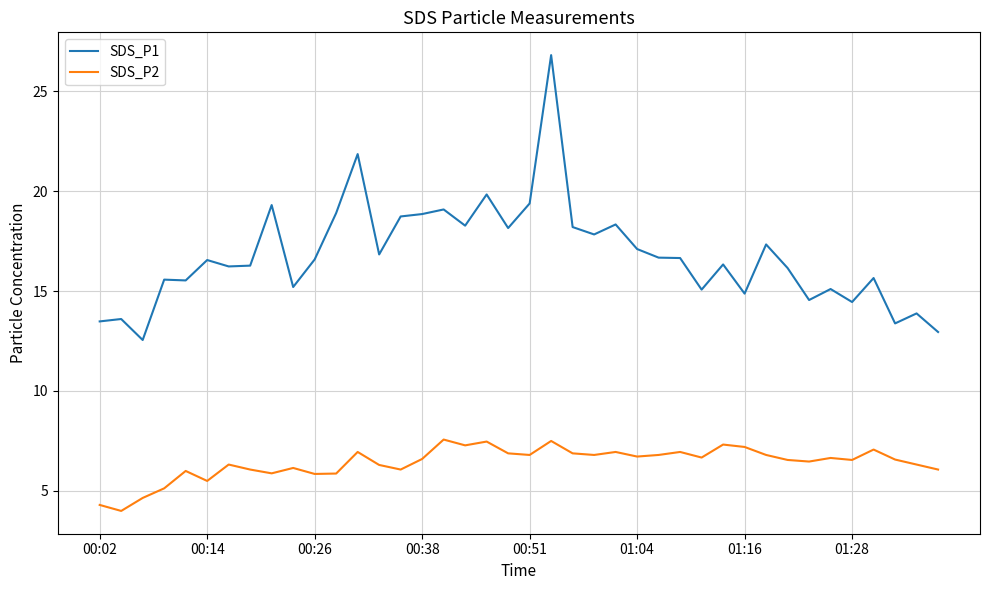

Which series has the widest spread of values?

SDS_P1